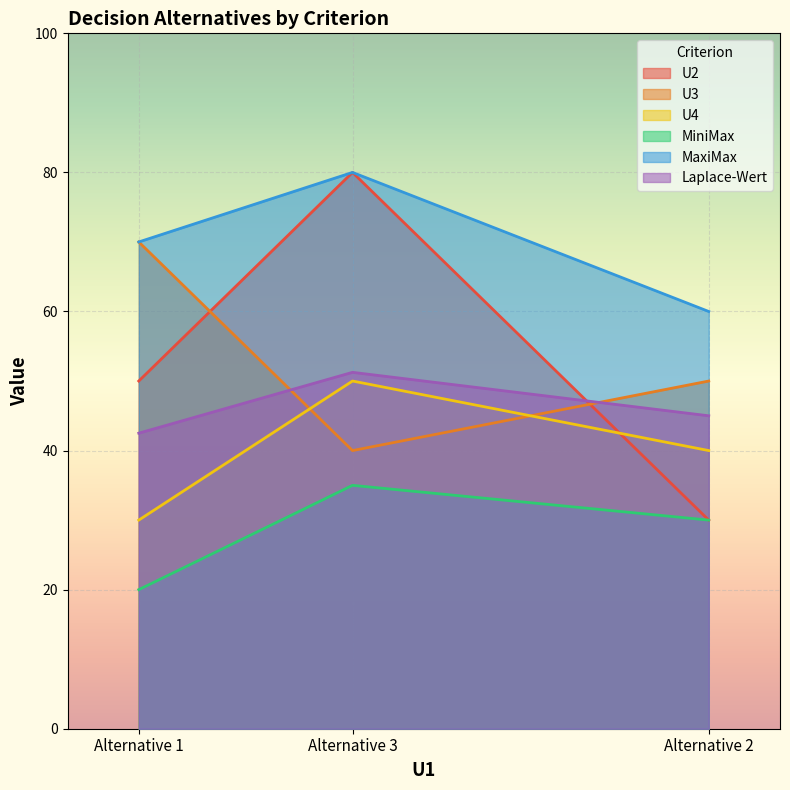

Read the MiniMax value at Alternative 2.

30.0